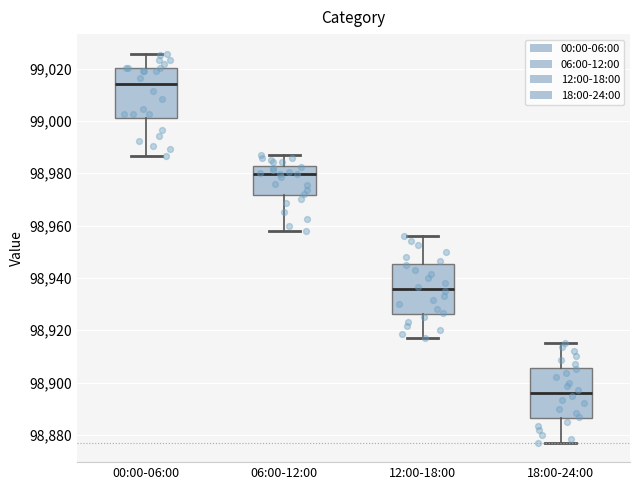

Reading left to right, read every box against the y-axis: the position of its median line, the range the box covers, and the ends of its whiskers. The values are not printed on the chart, so give them approximately, as read against the axis.

00:00-06:00: median 99014, box 99002 to 99020, whiskers 98986 to 99026
06:00-12:00: median 98980, box 98972 to 98982, whiskers 98958 to 98986
12:00-18:00: median 98936, box 98926 to 98946, whiskers 98918 to 98956
18:00-24:00: median 98896, box 98886 to 98906, whiskers 98878 to 98916